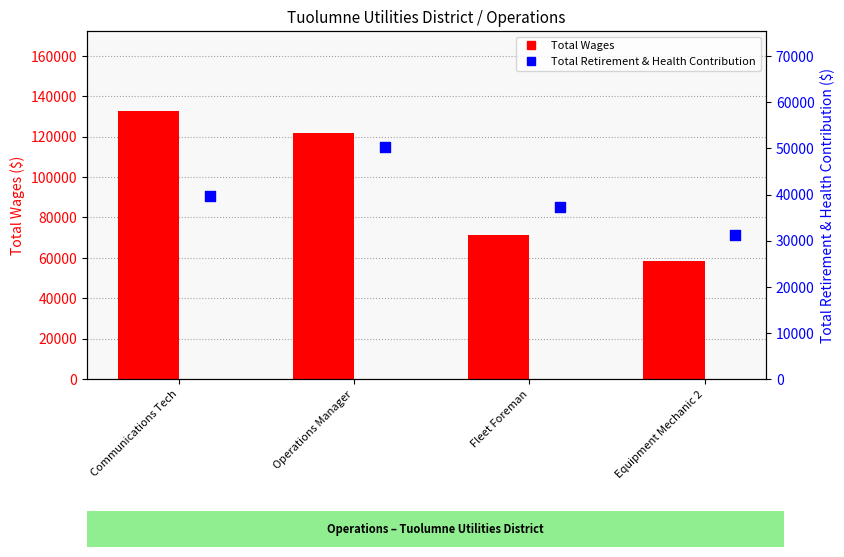

What are all the series names shown in the legend?

Total Wages, Total Retirement & Health Contribution